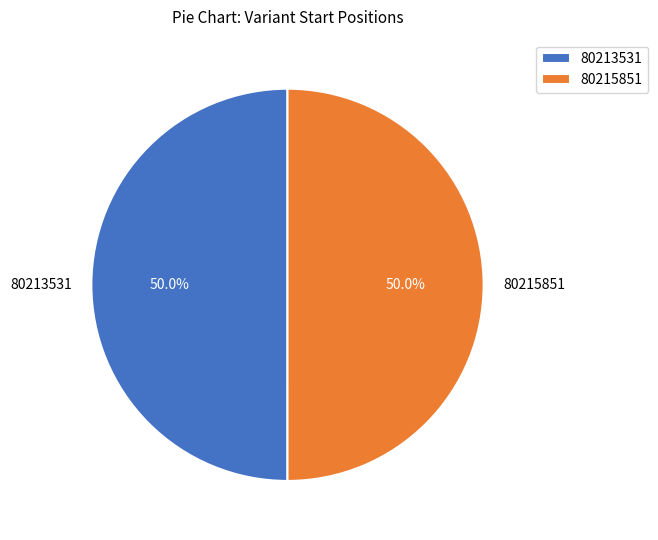

What percentage is NOT represented by 80215851?

50.0%